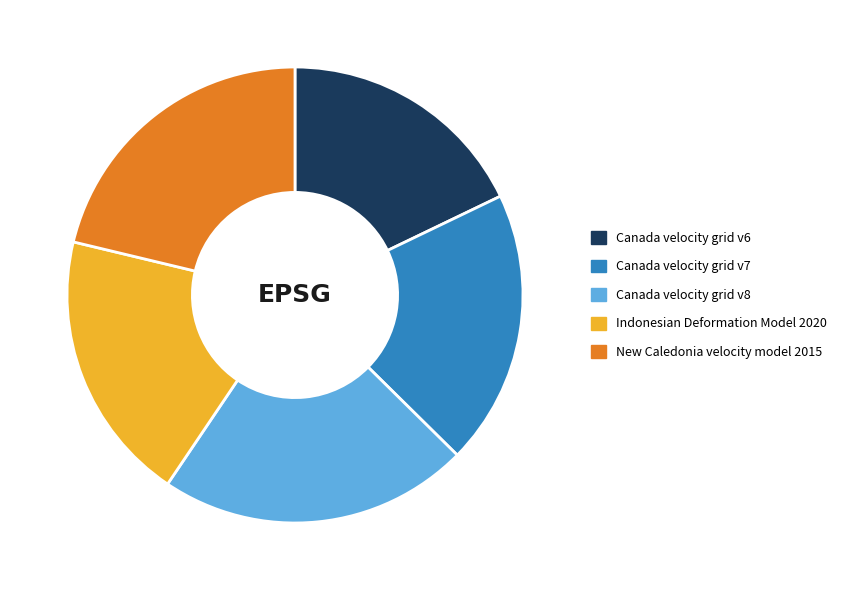

Which has a higher value, Canada velocity grid v7 or Canada velocity grid v8?

Canada velocity grid v8